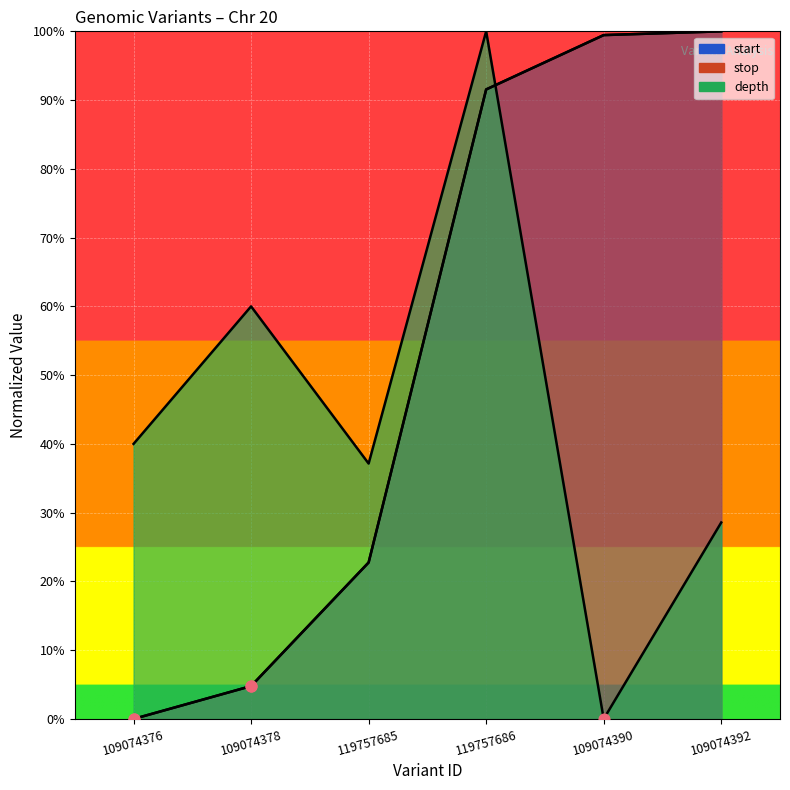

What are all the series names shown in the legend?

start, stop, depth